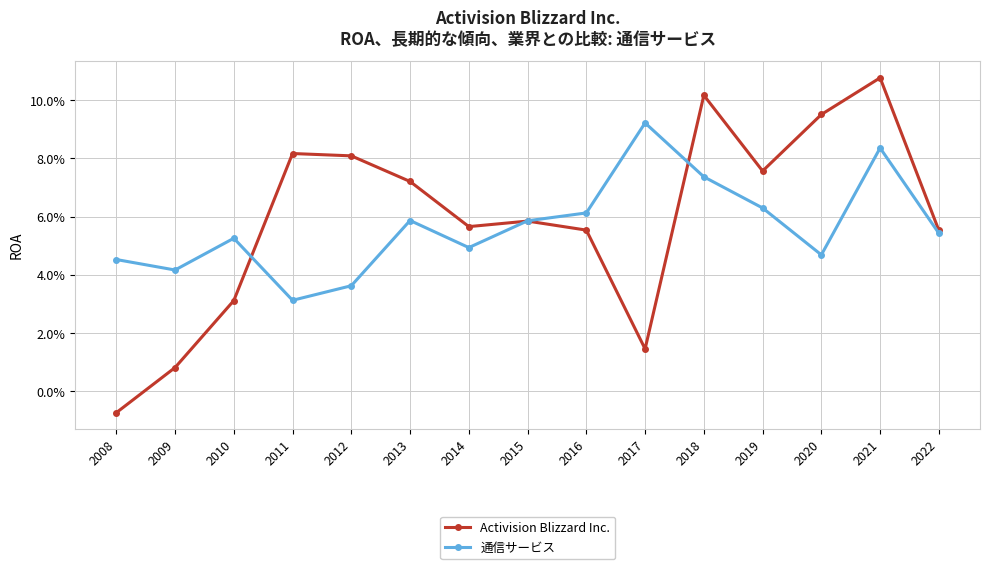

What is the highest value of the 通信サービス series?

0.1